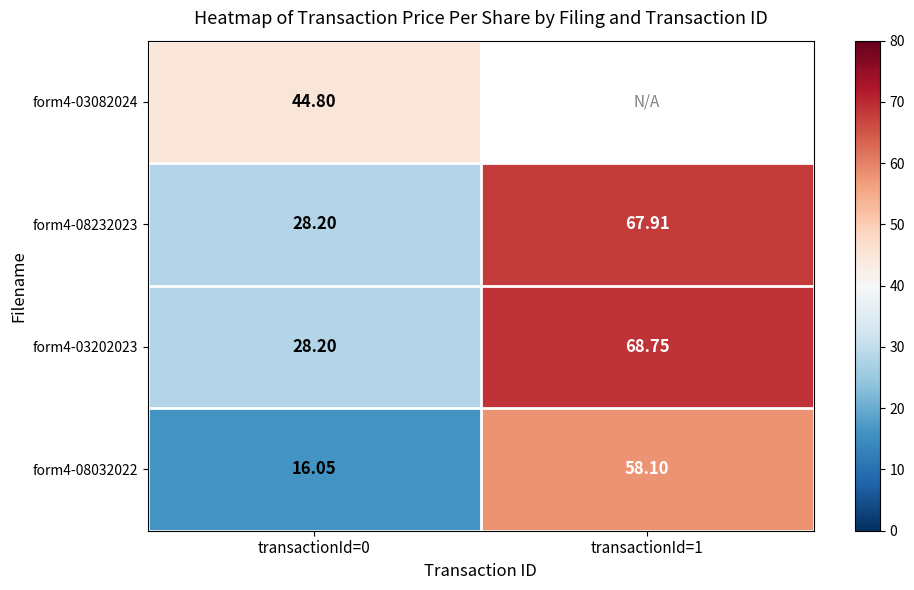

The form4-03202023 series shows 10.8 at transactionId=0. True or false?

False